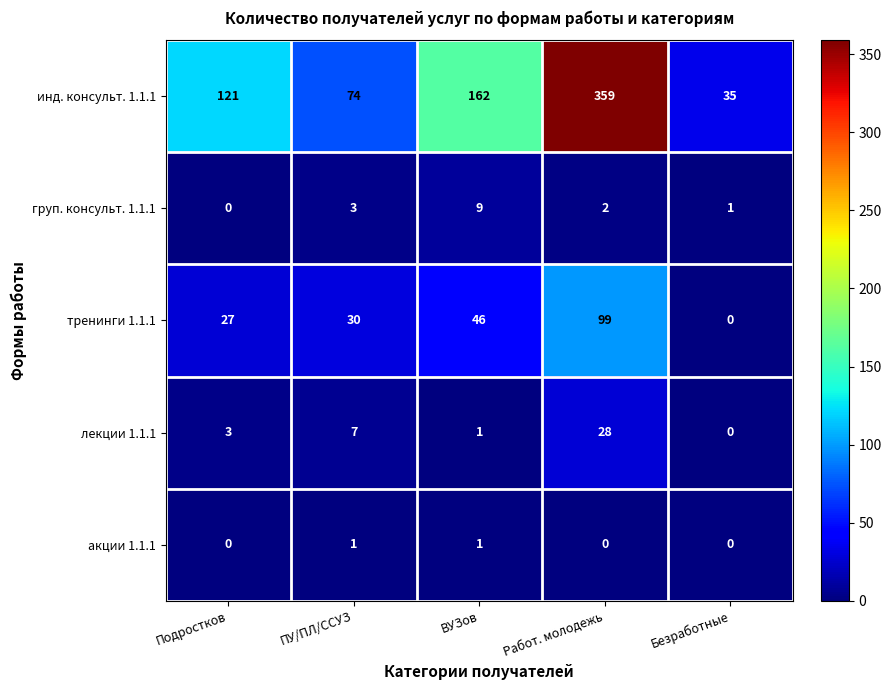

Which series has the largest total across all categories?

инд. консульт. 1.1.1